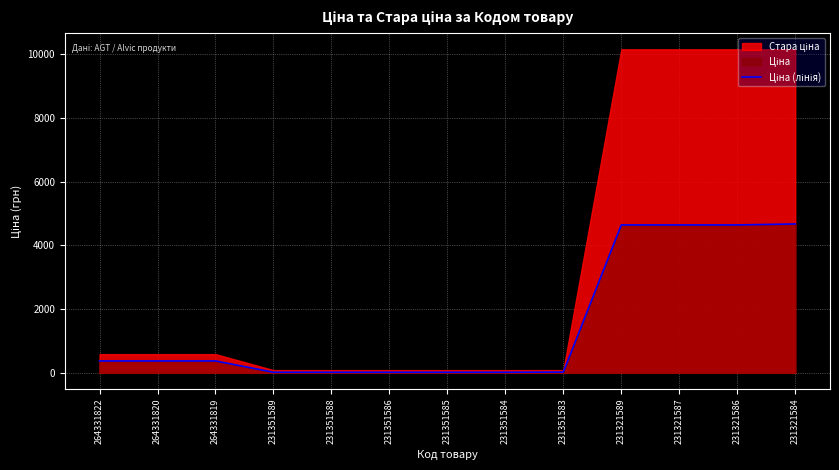

Count the number of values greater than 371.

7